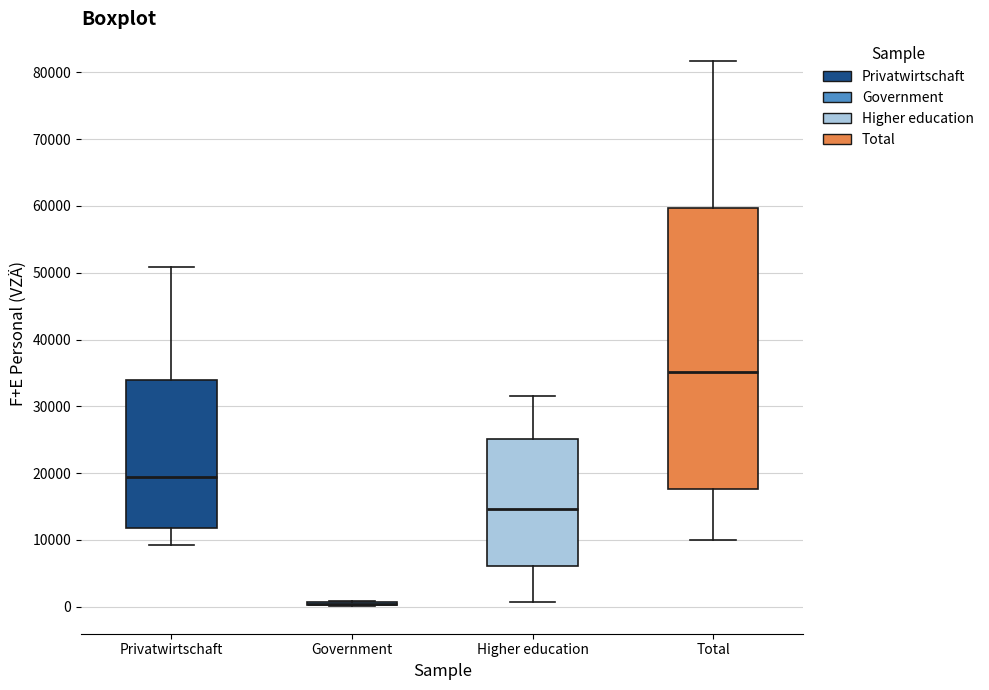

Comparing the boxes themselves (not the whiskers), which one is the tallest?

Total